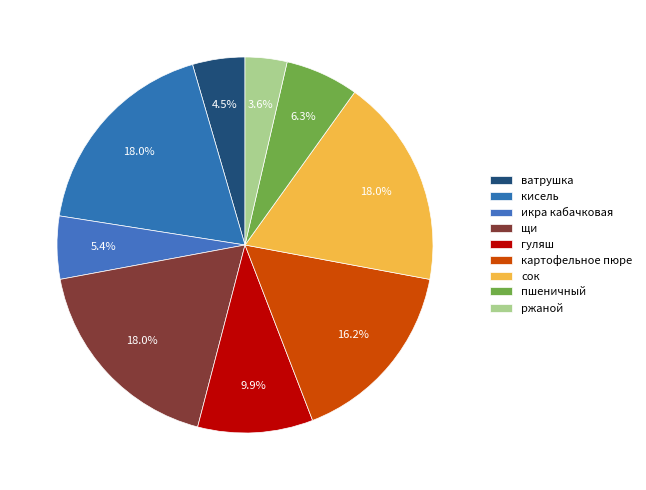

Count the number of slices in the pie.

9